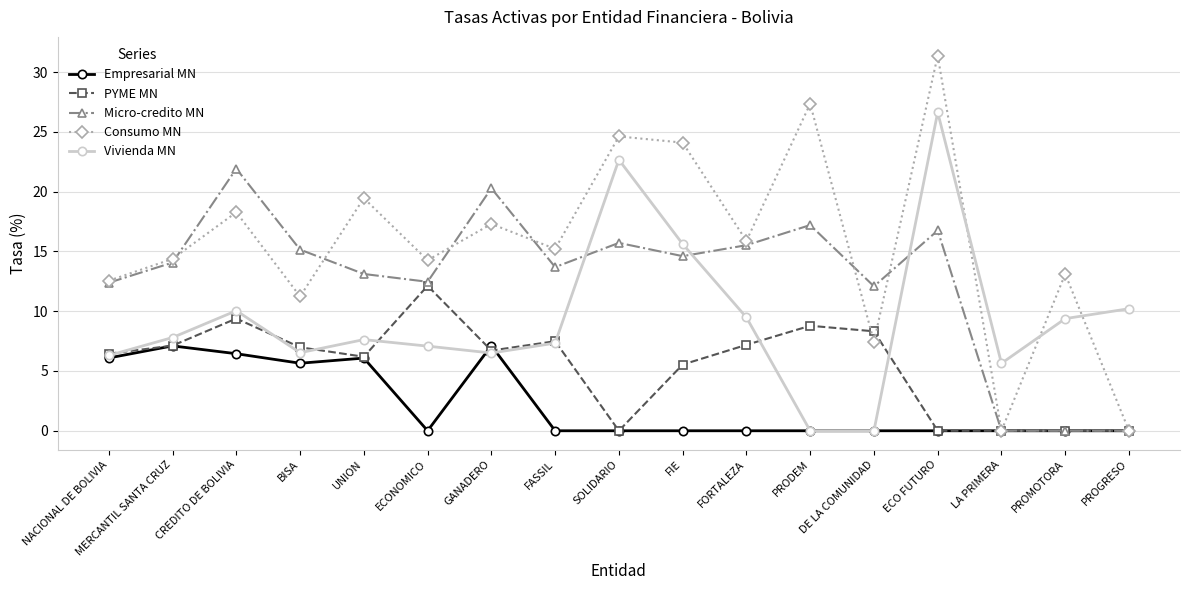

What is the sum of all PYME MN values?

92.3